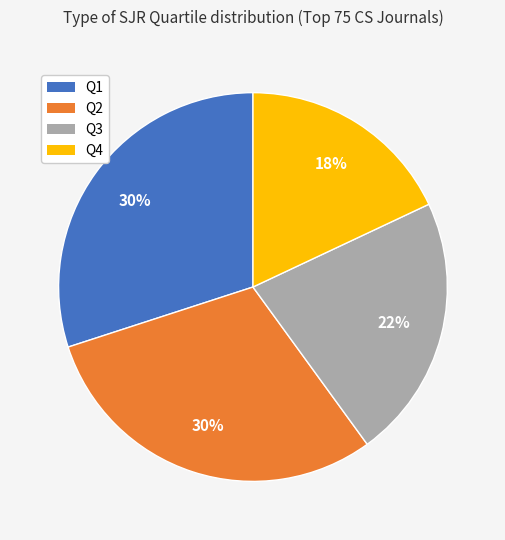

The Q4 slice represents 28% of the pie. True or false?

False